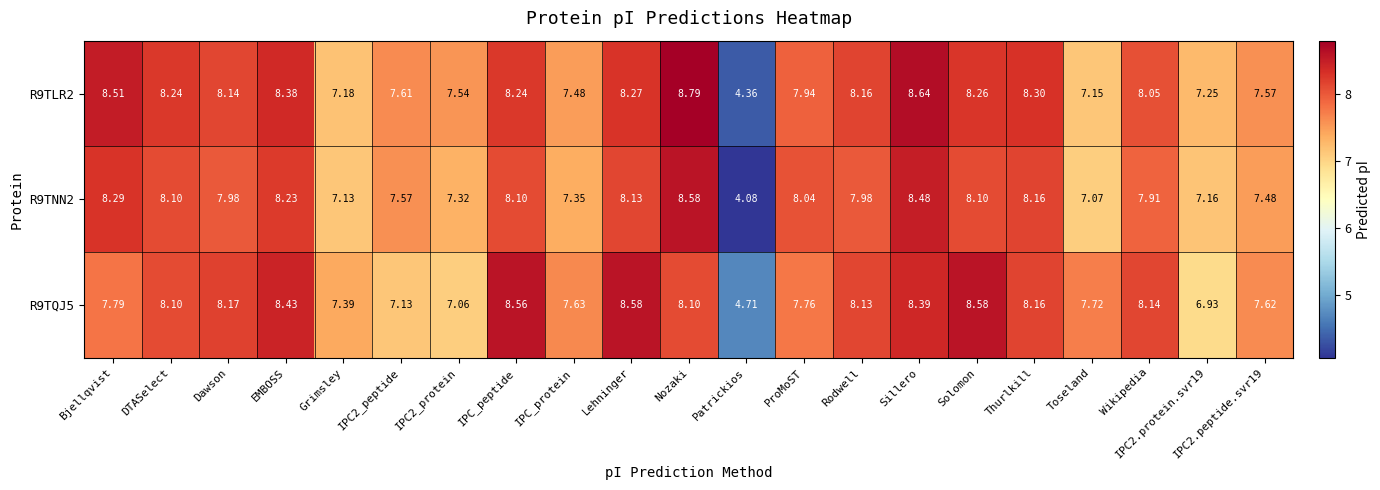

Rank the series at IPC_protein from highest to lowest value.

R9TQJ5, R9TLR2, R9TNN2